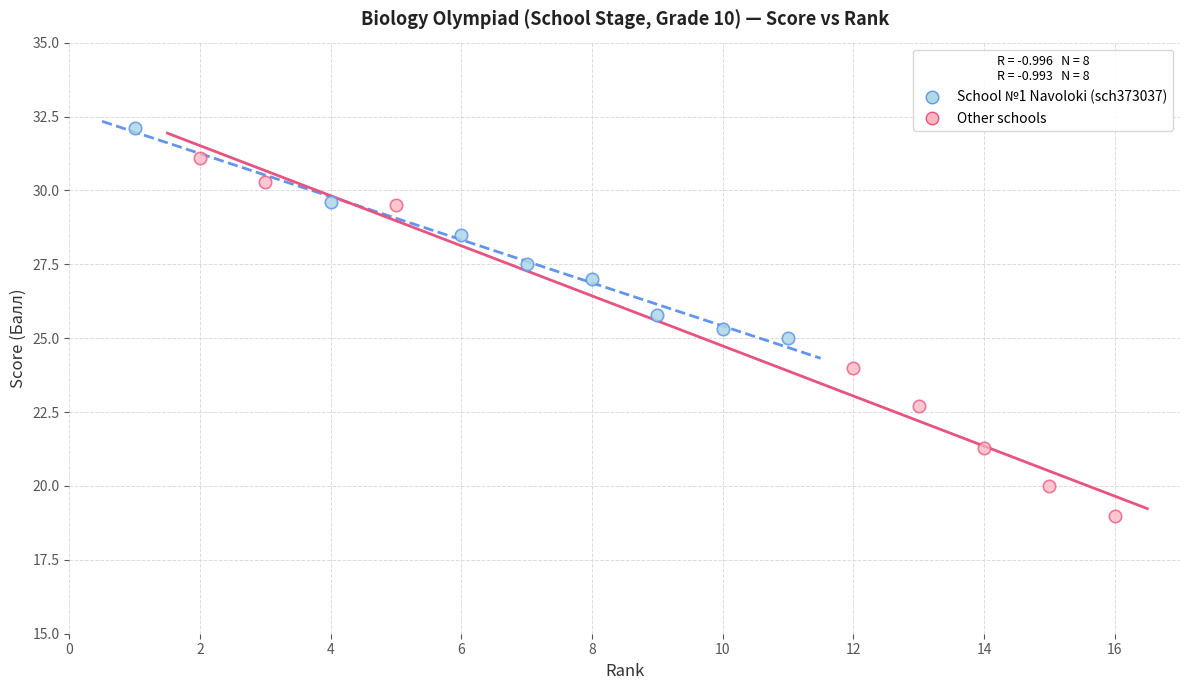

Which series contains the lowest Y value?

Other schools